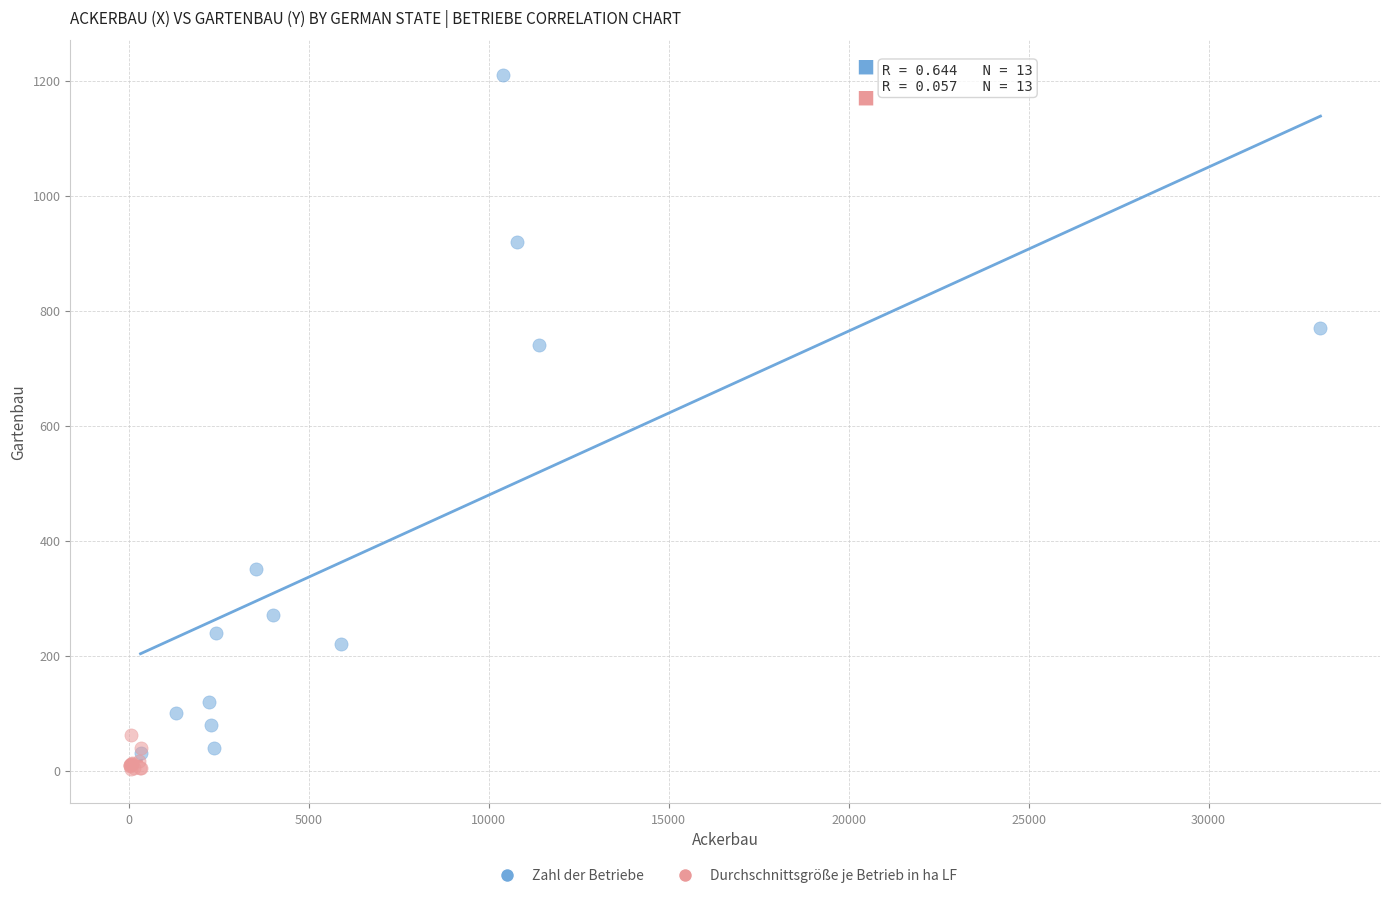

What are all the series names shown in the legend?

Zahl der Betriebe, Durchschnittsgröße je Betrieb in ha LF